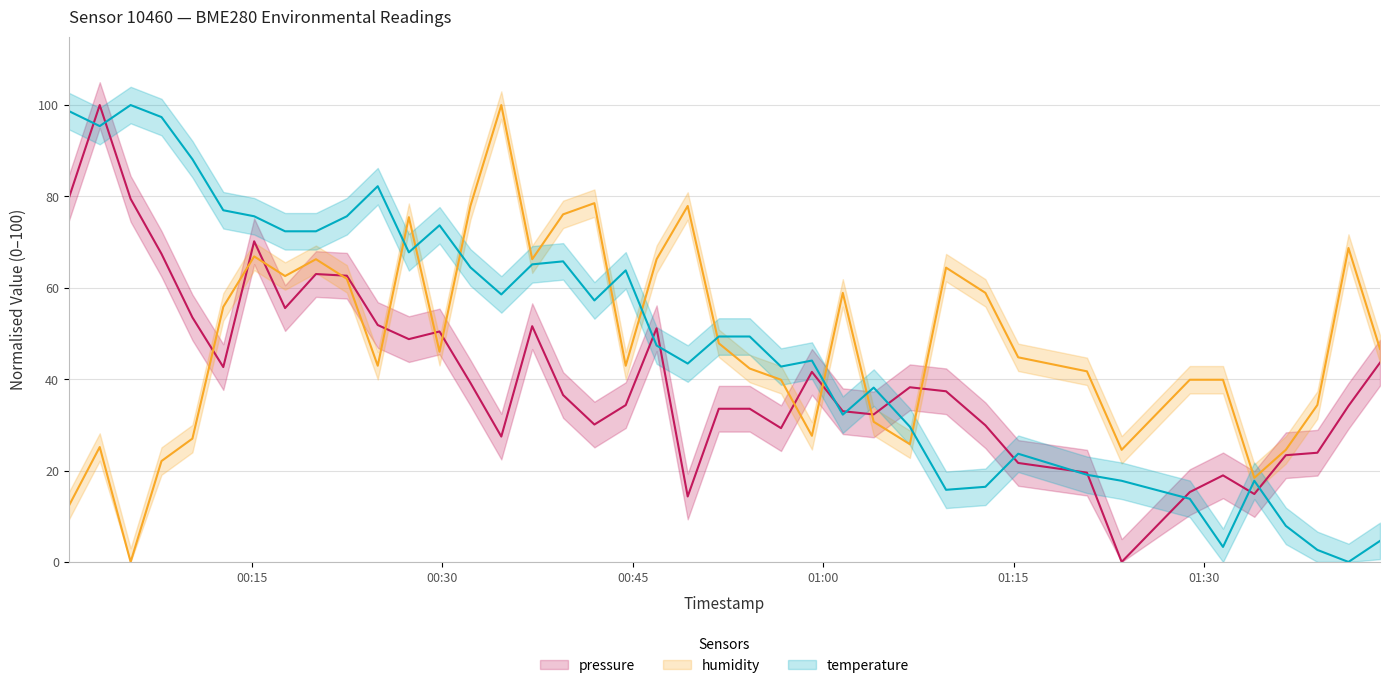

Which series has the widest spread of values?

pressure